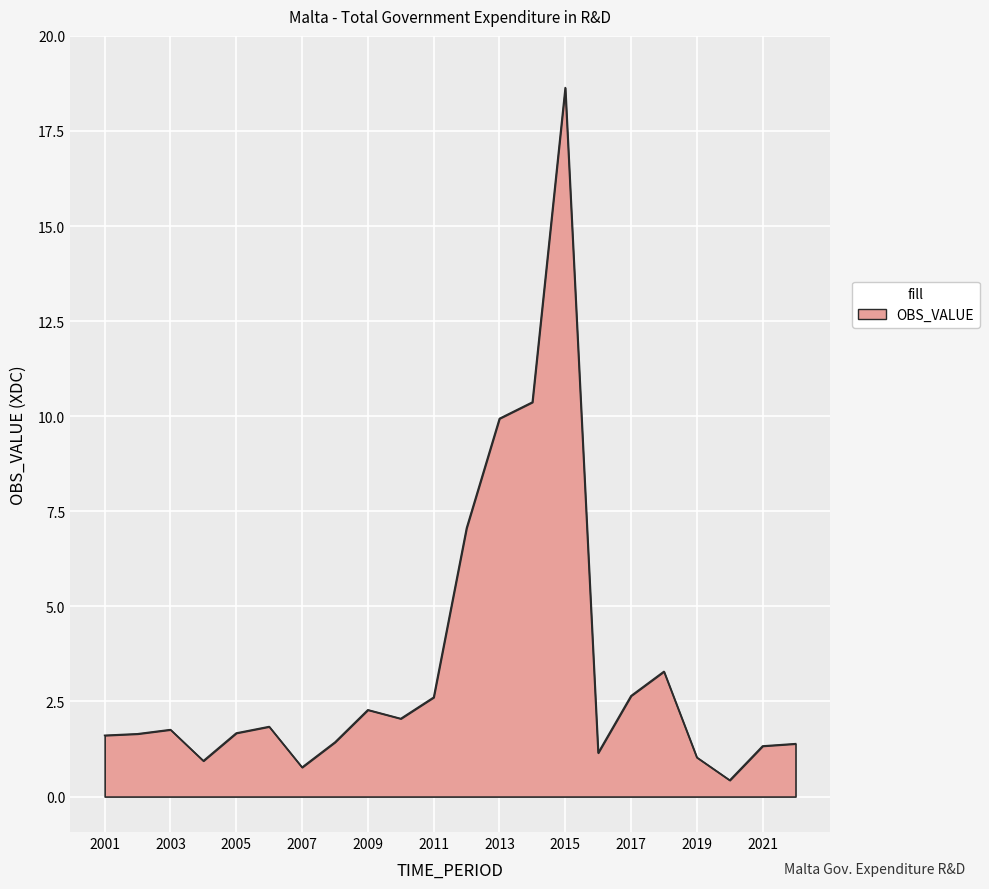

What is the difference between the maximum and minimum values?

18.2